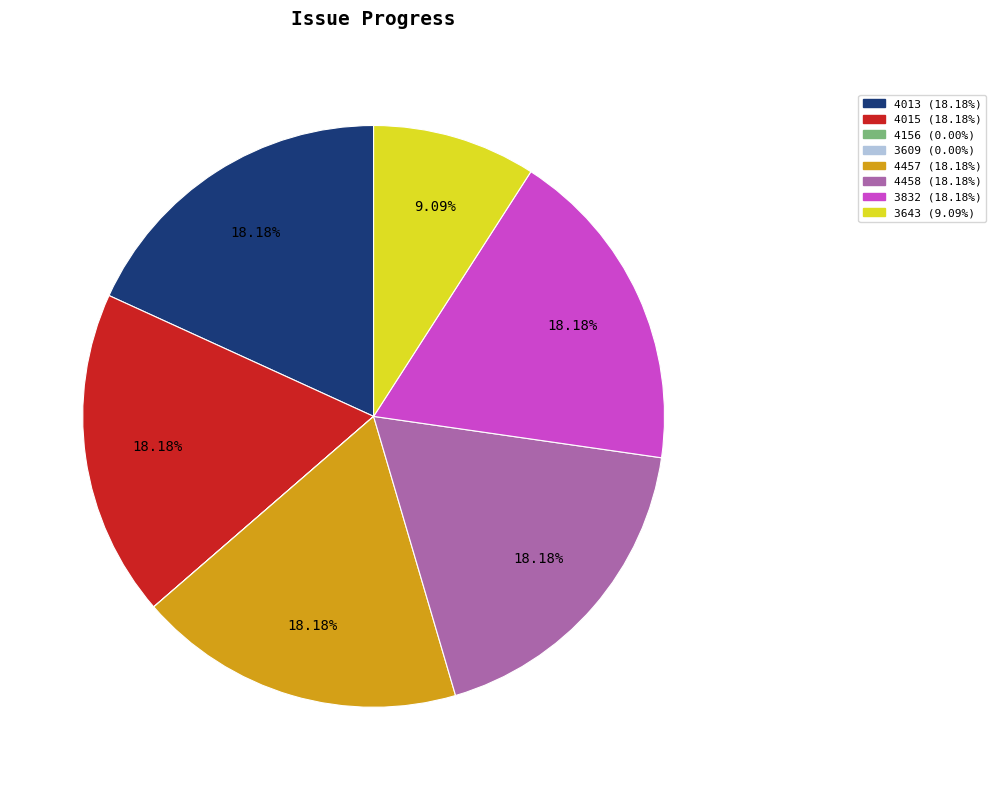

Is the sum of 4458 (18.18%) and 4013 (18.18%) greater than half?

No